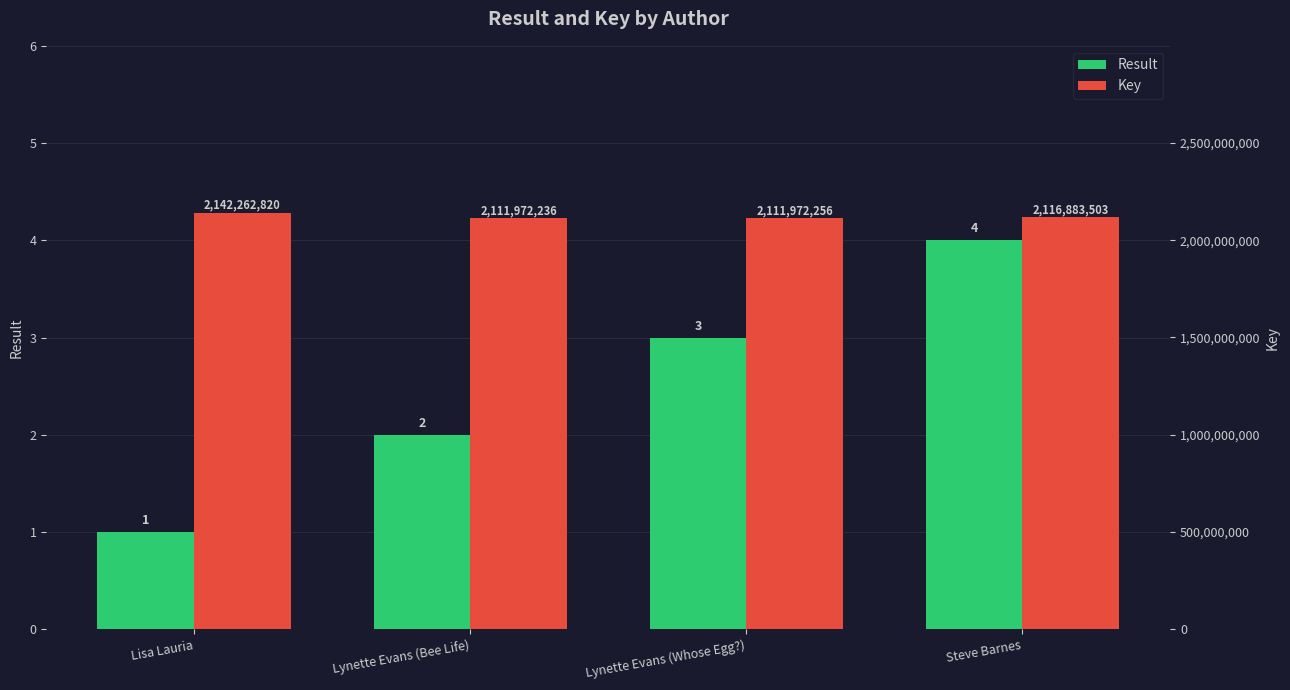

What is the value of the Key bar at the 4th from the left?

2116883503